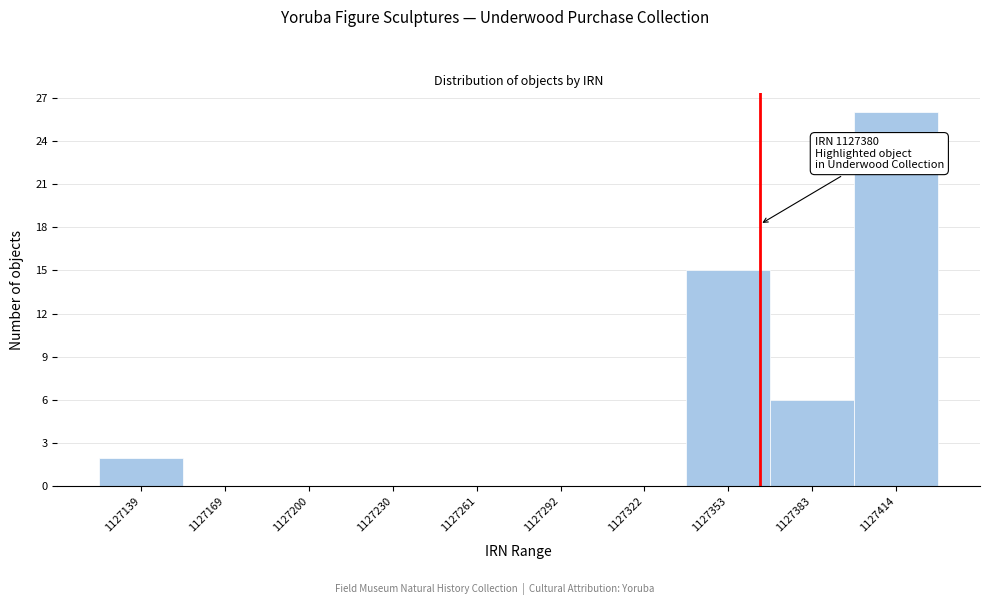

Reading left to right, transcribe all the data shown in this chart.

1127139=2	1127169=0	1127200=0	1127230=0	1127261=0	1127292=0	1127322=0	1127353=15	1127383=6	1127414=26